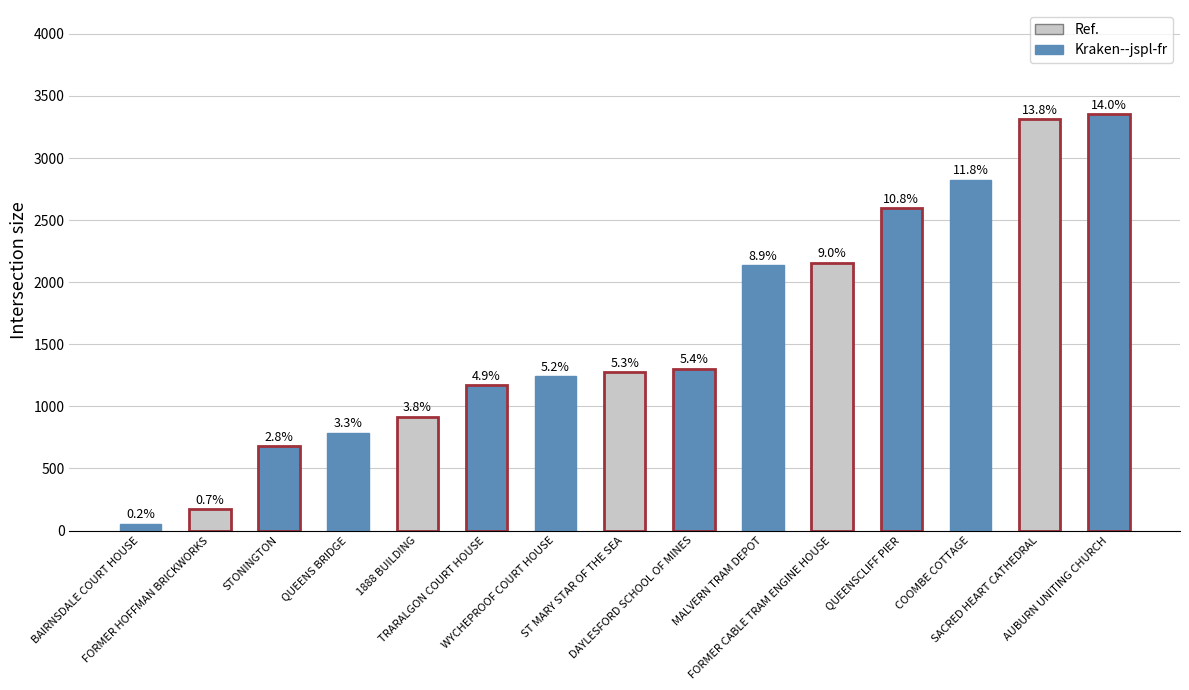

Between ST MARY STAR OF THE SEA and FORMER CABLE TRAM ENGINE HOUSE, which is larger?

FORMER CABLE TRAM ENGINE HOUSE